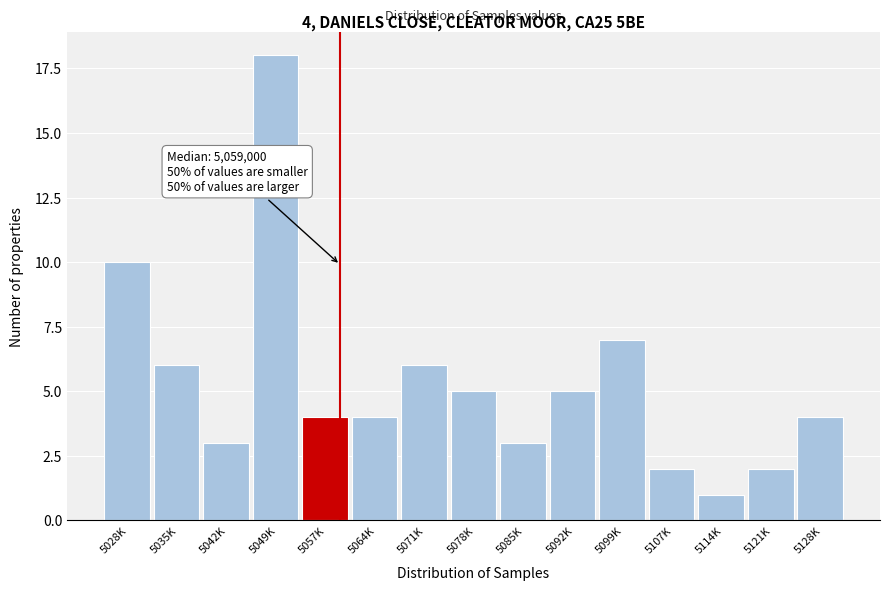

Reading right to left, transcribe all the data shown in this chart.

5128K=4	5121K=2	5114K=1	5107K=2	5099K=7	5092K=5	5085K=3	5078K=5	5071K=6	5064K=4	5057K=4	5049K=18	5042K=3	5035K=6	5028K=10